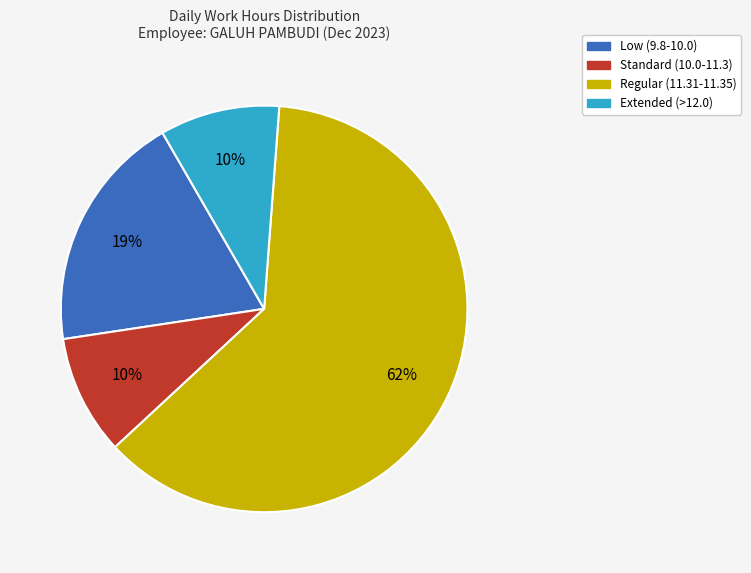

Is there a majority slice in this chart?

Yes